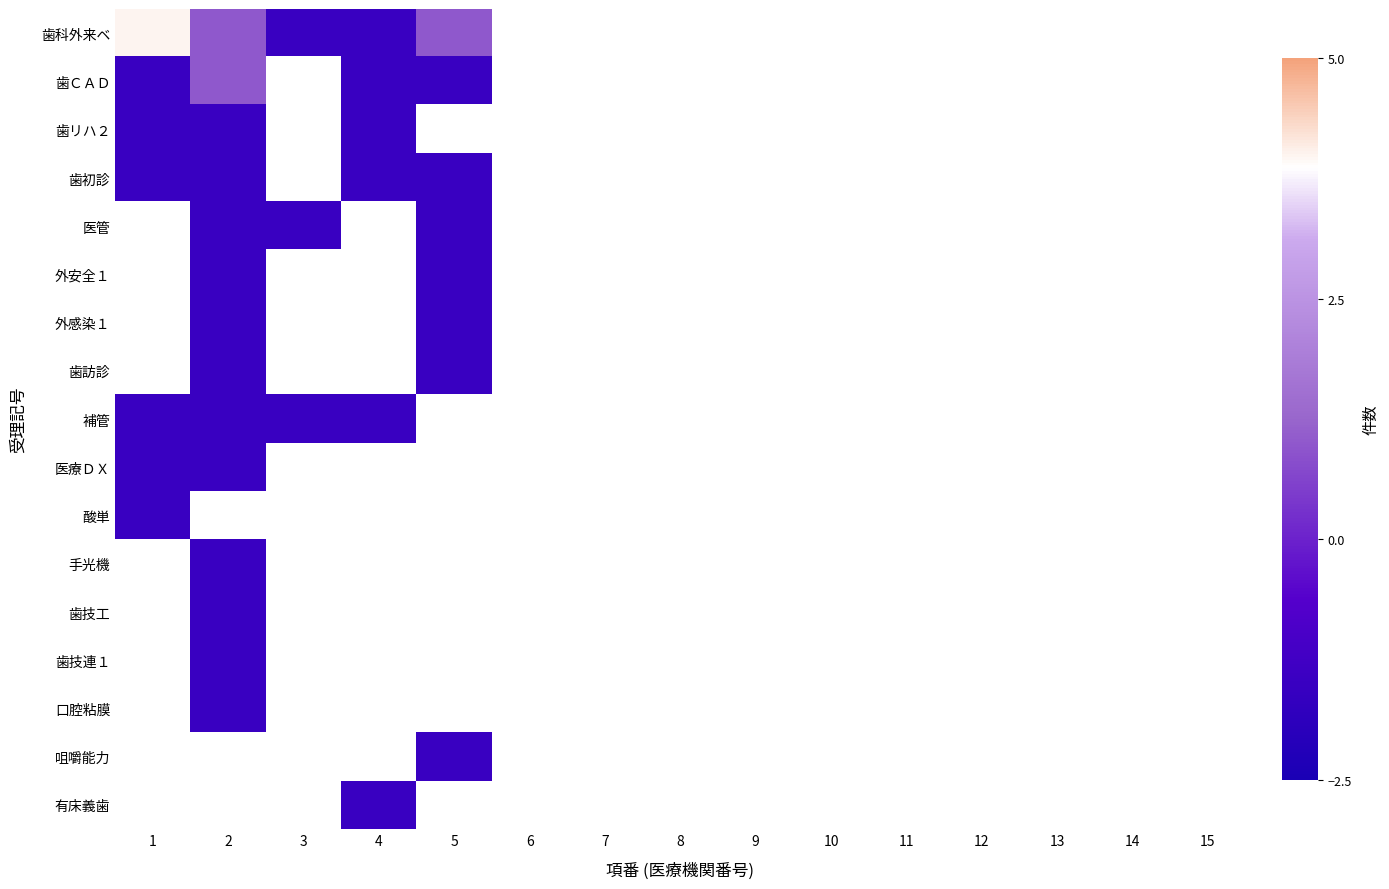

At which category does the chart reach its peak across all series?

1